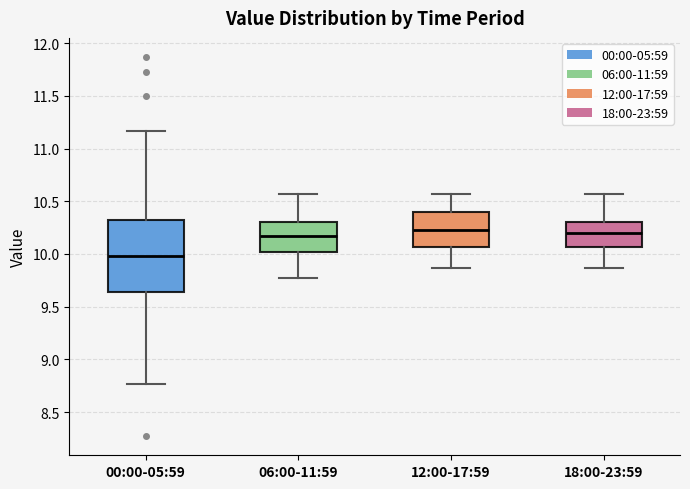

Which box is the tallest, from its lower edge to its upper edge?

00:00-05:59